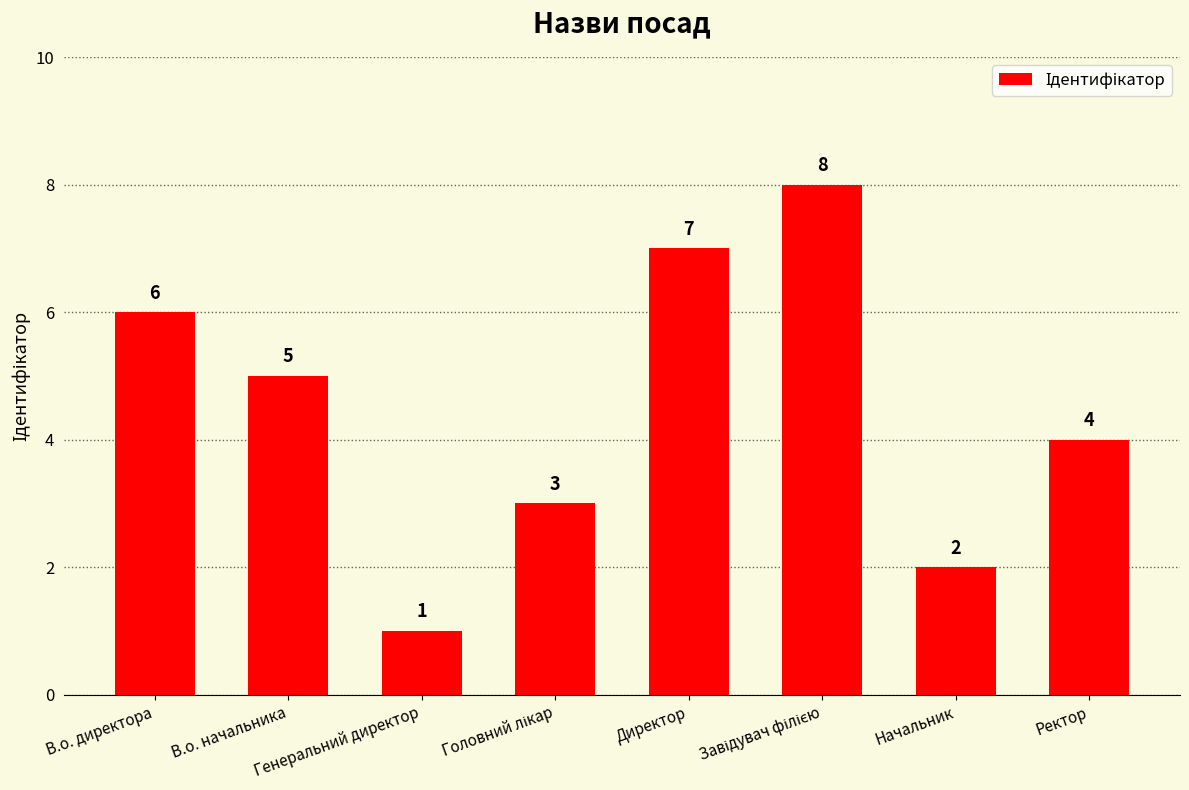

Count the values in the range 3 to 7.

5